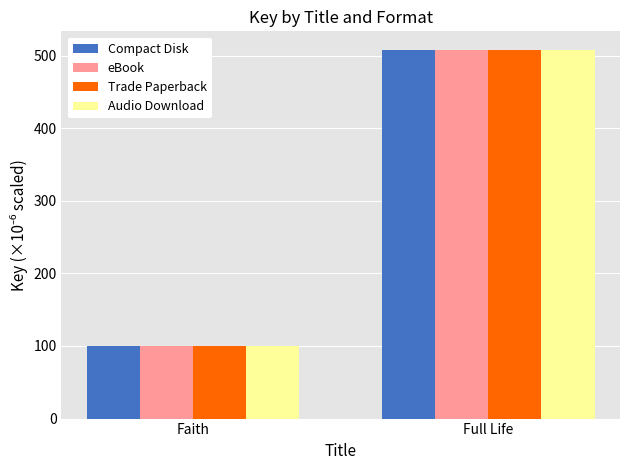

What is the highest value of the Audio Download series?

508.0